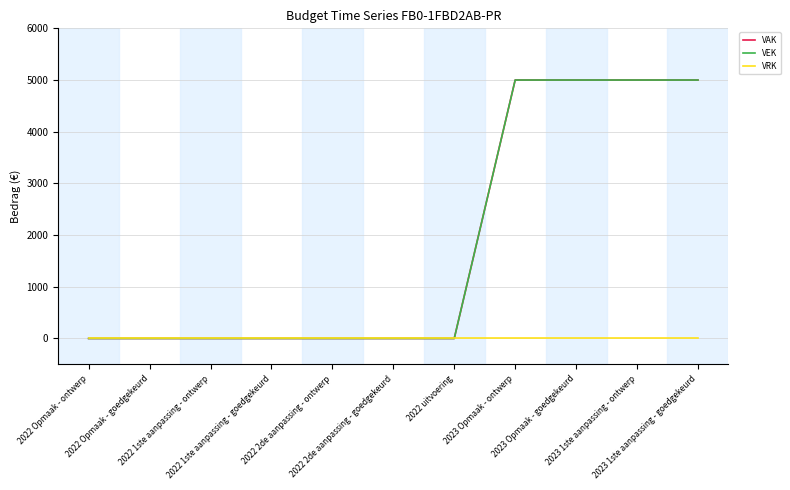

What is the difference between the maximum and second lowest values in the VAK series?

5000